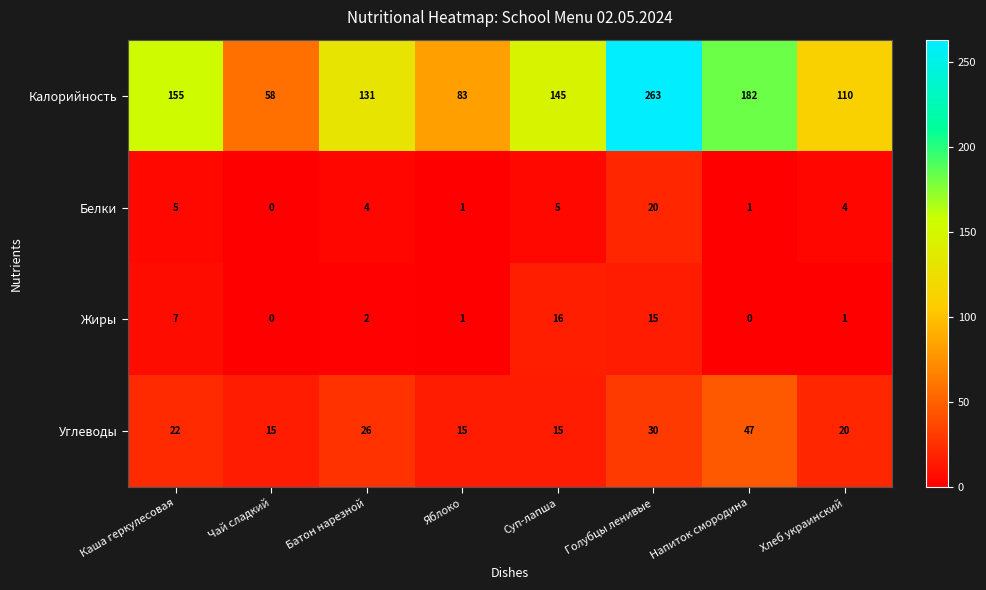

What is the average value of the Белки series?

5